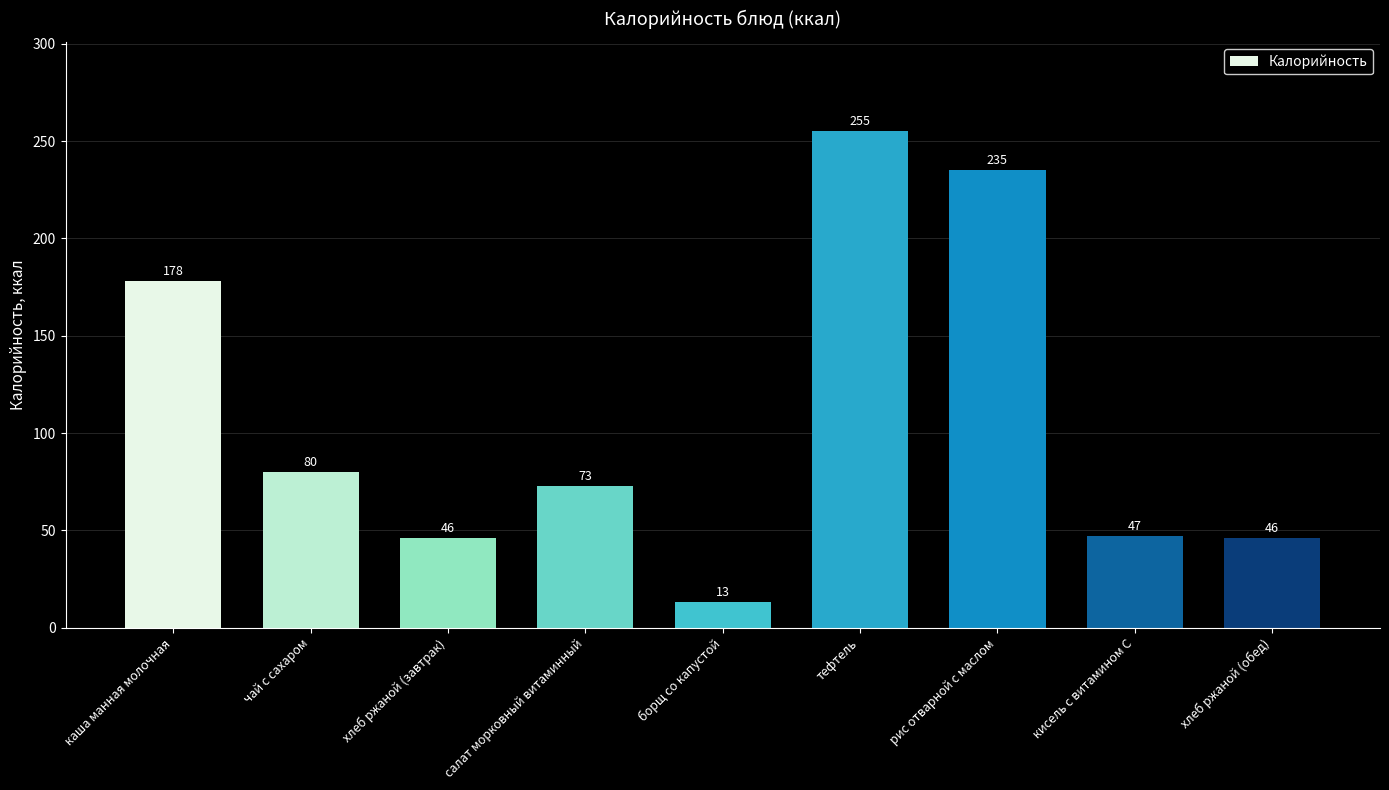

What is the change in value from чай с сахаром to хлеб ржаной (обед)?

-34